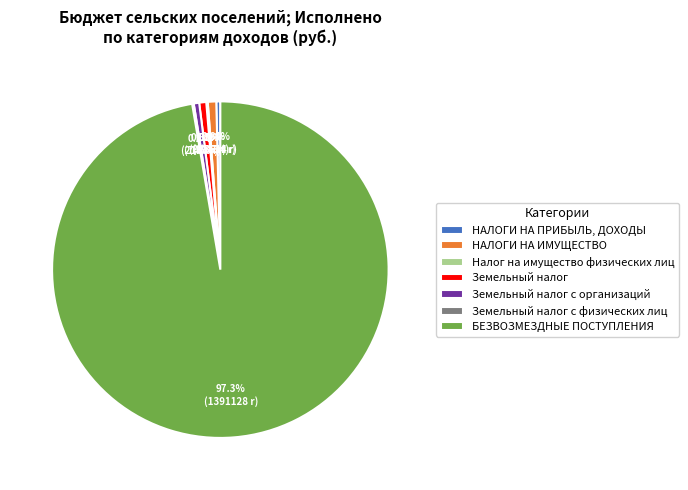

Which category accounts for the majority?

БЕЗВОЗМЕЗДНЫЕ ПОСТУПЛЕНИЯ